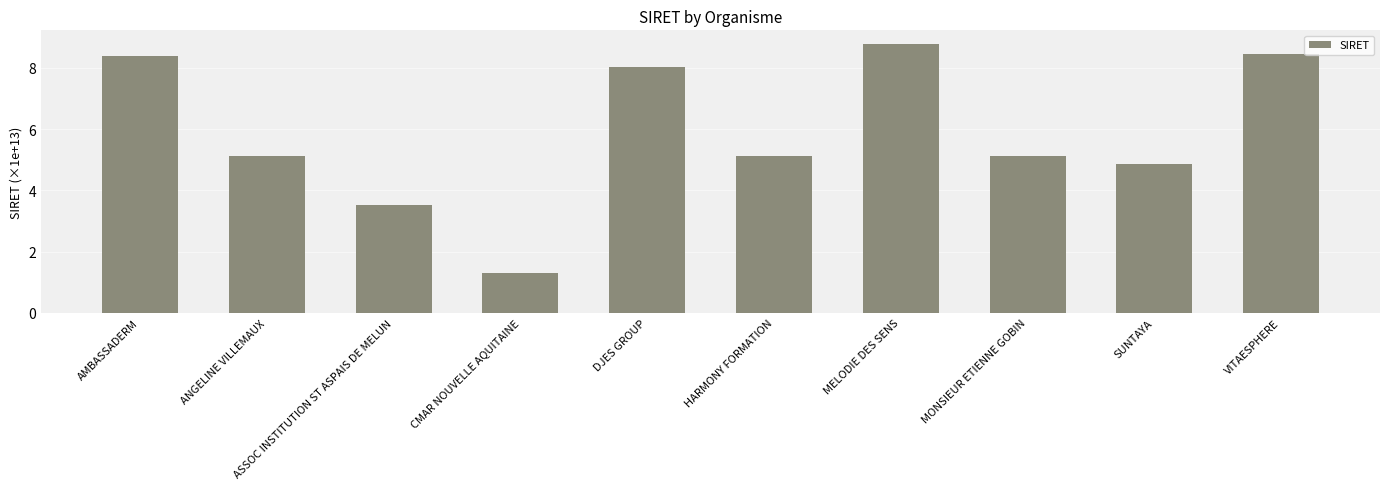

True or false: the data shows 8.0 at DJES GROUP.

True